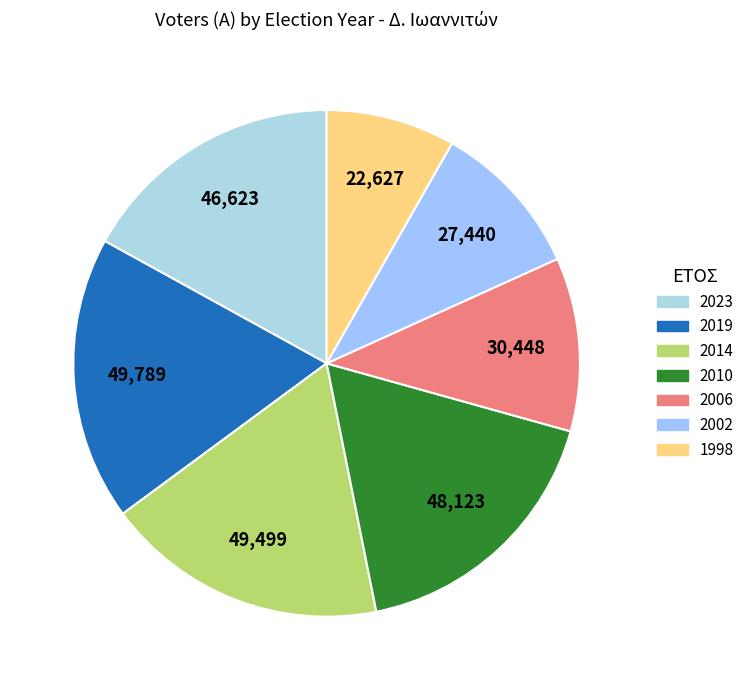

Is 2014 the majority of the pie?

No